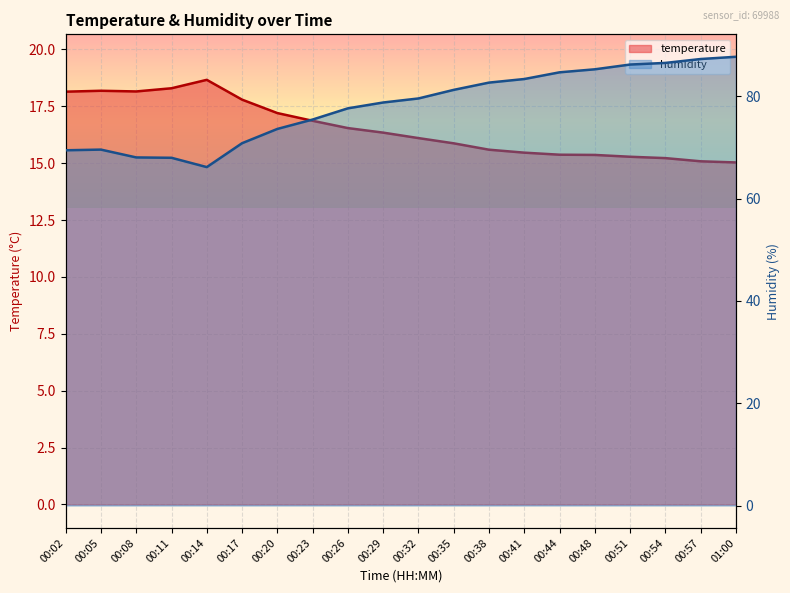

Count the number of categories in the chart.

20